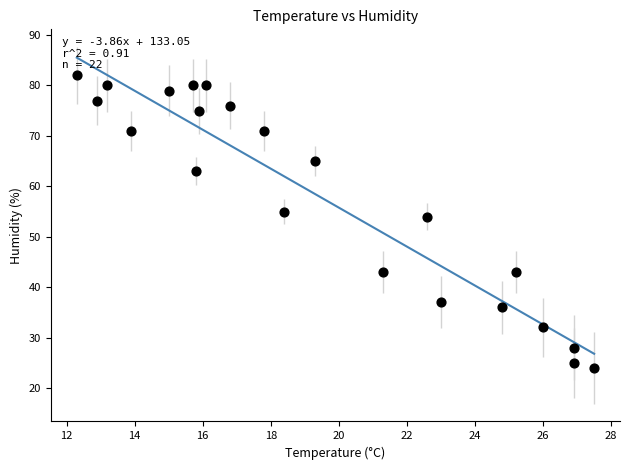

What Y value in the scatter plot is closest to 53?

54